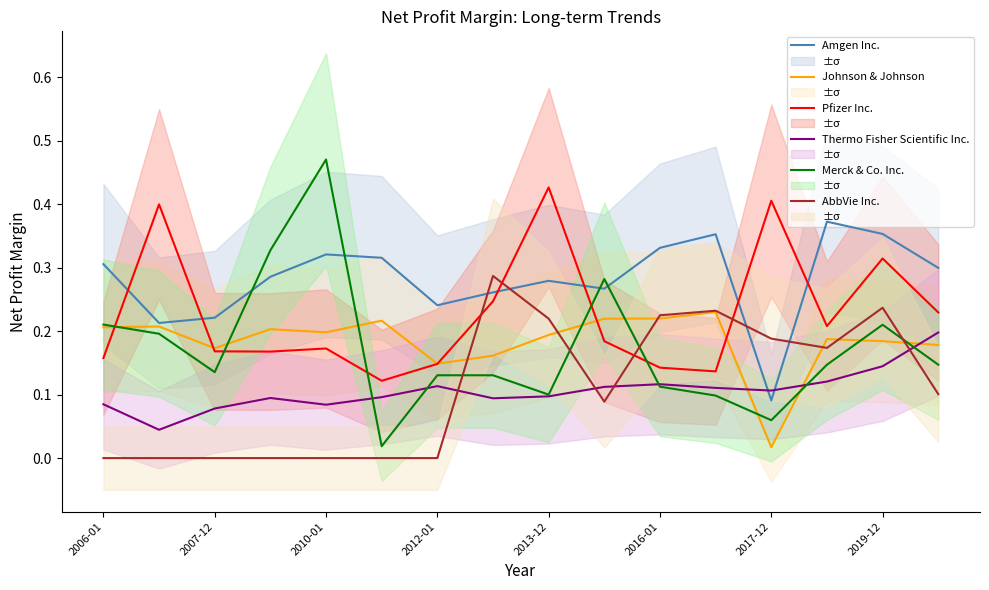

True or false: Amgen Inc. and AbbVie Inc. intersect in this chart.

True